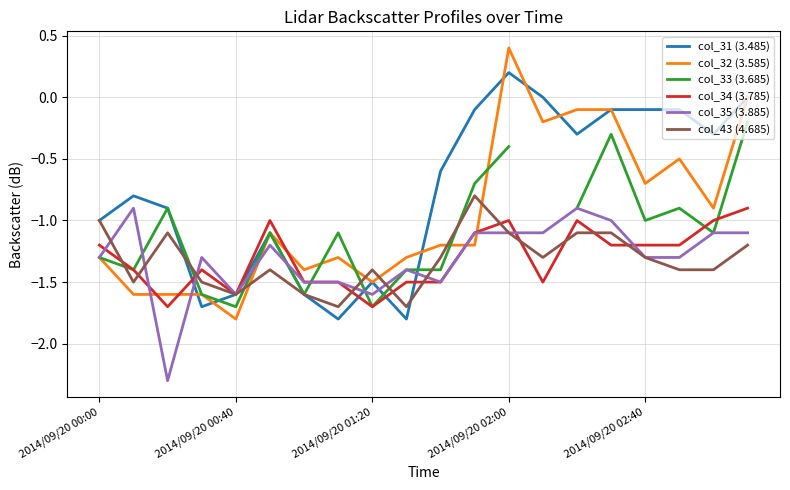

What is the difference between the maximum and minimum values in the col_31 (3.485) series?

2.0